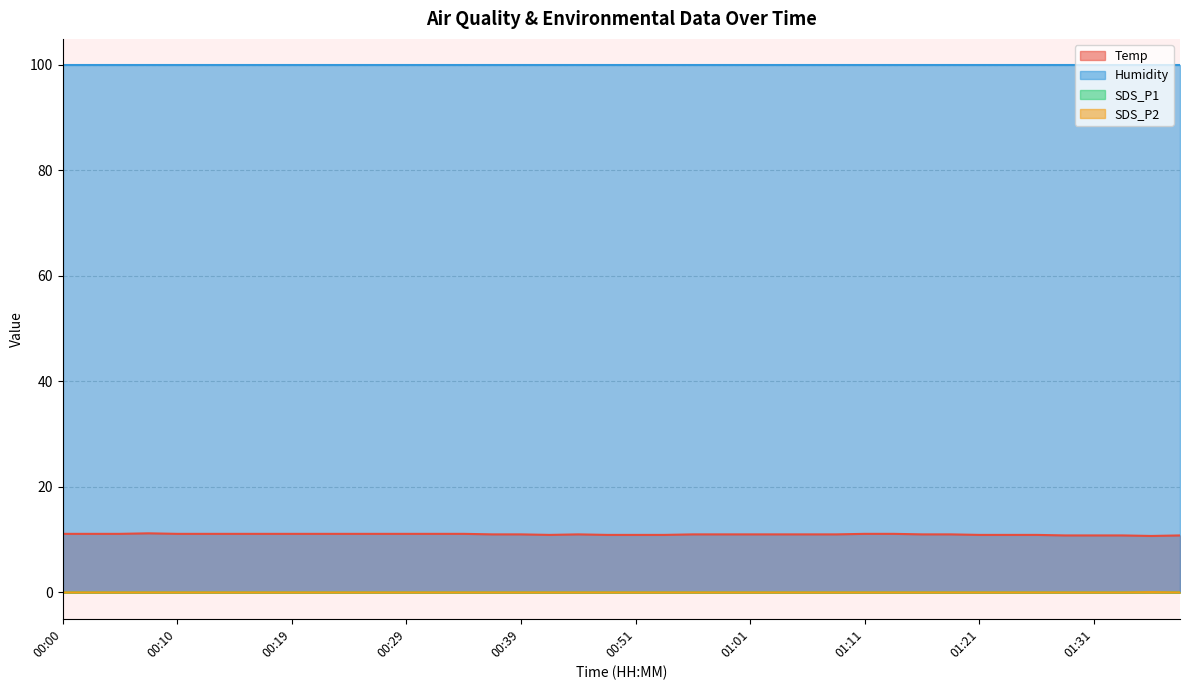

True or false: Temp and SDS_P2 cross at least once.

False